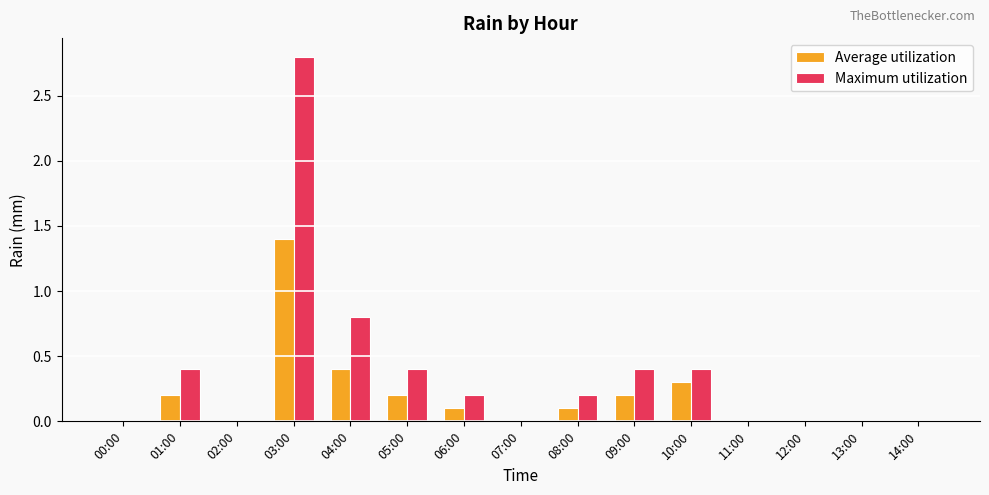

What is the greatest value displayed?

2.8